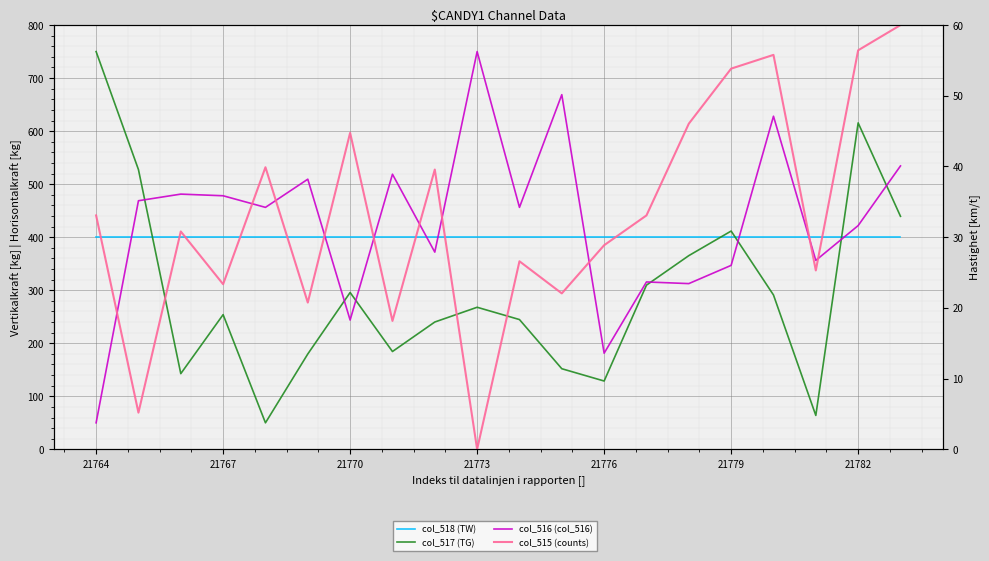

At how many categories does at least one series exceed 709?

2